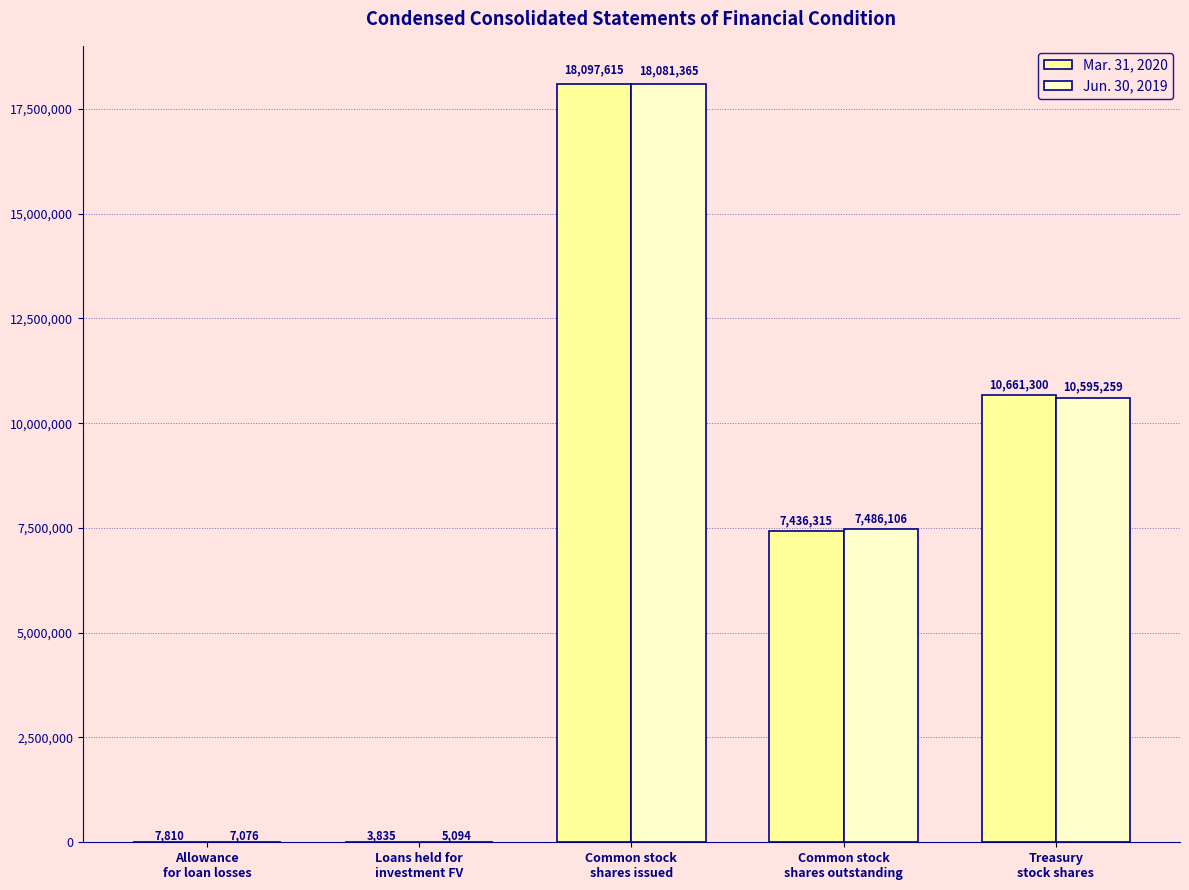

Which series changed the most between Loans held for
investment FV and Treasury
stock shares?

Mar. 31, 2020